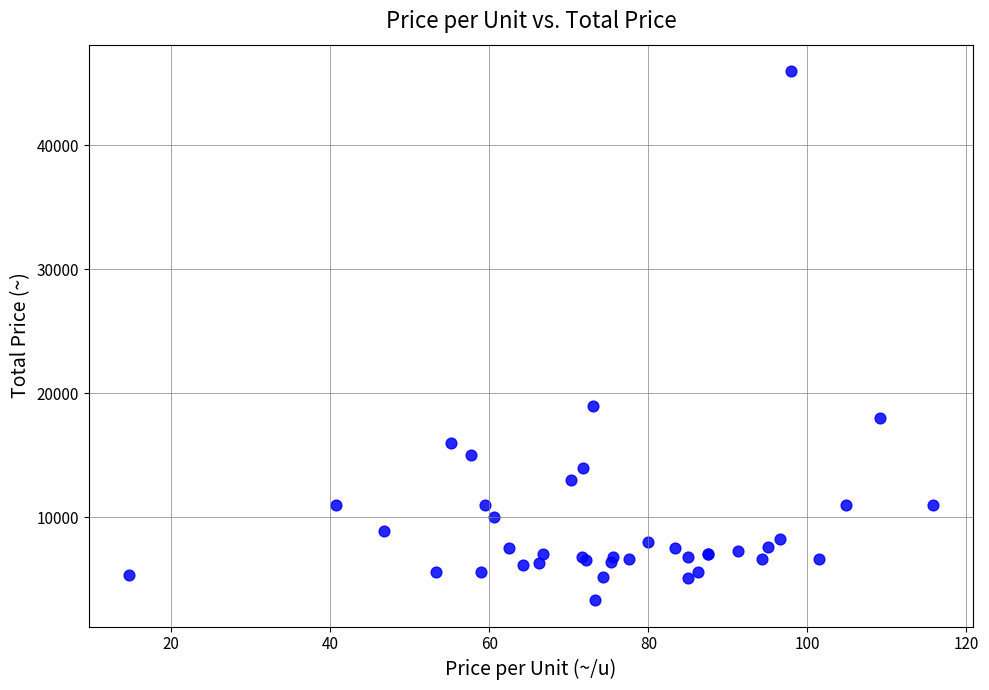

What Y value in the scatter plot is closest to 24650?

19000